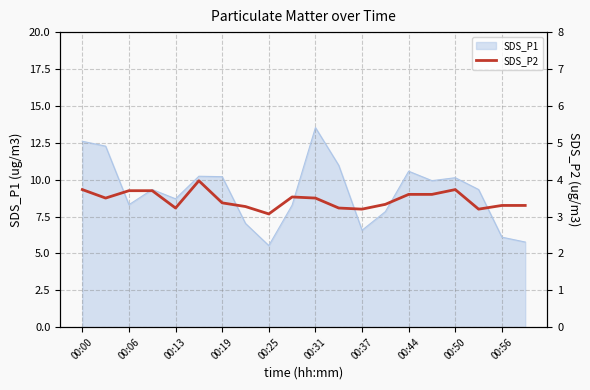

What is the highest value of the SDS_P1 series?

13.5